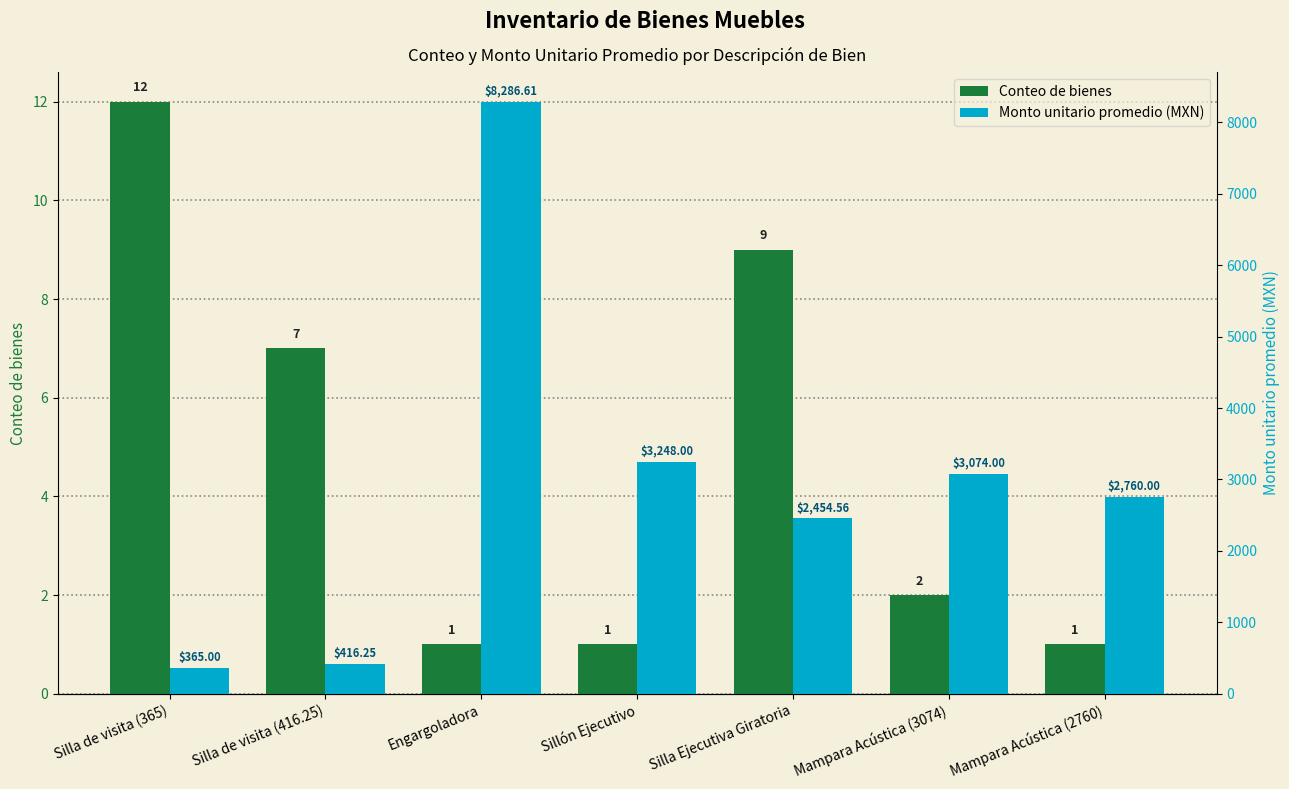

The Conteo de bienes series shows 1.5 at Engargoladora. True or false?

False